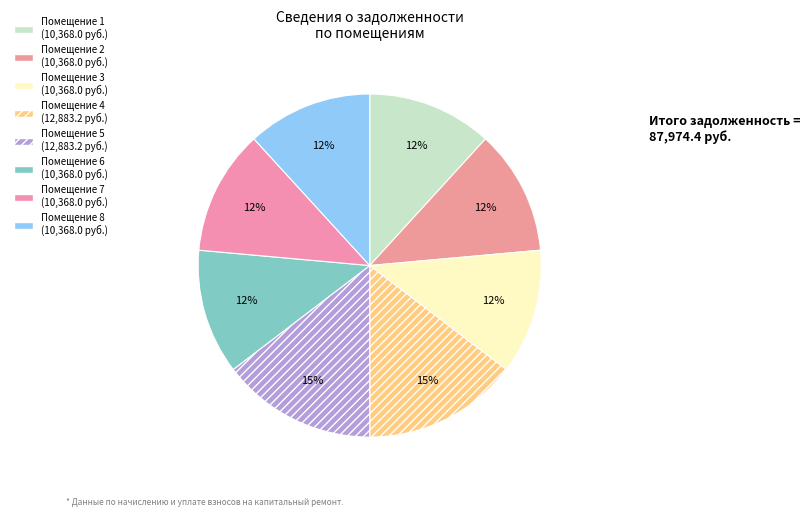

How many segments does this pie chart have?

8